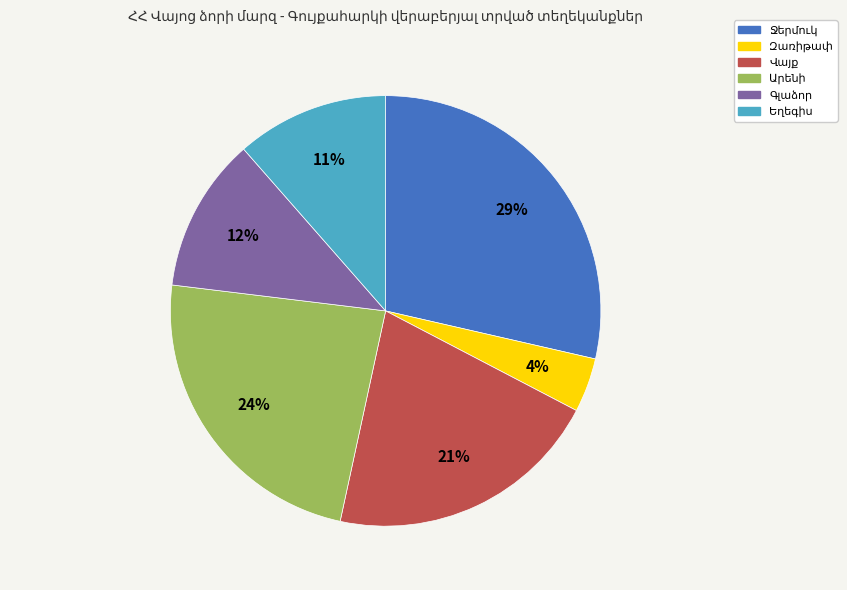

To the nearest percent, what is the average slice percentage?

17%